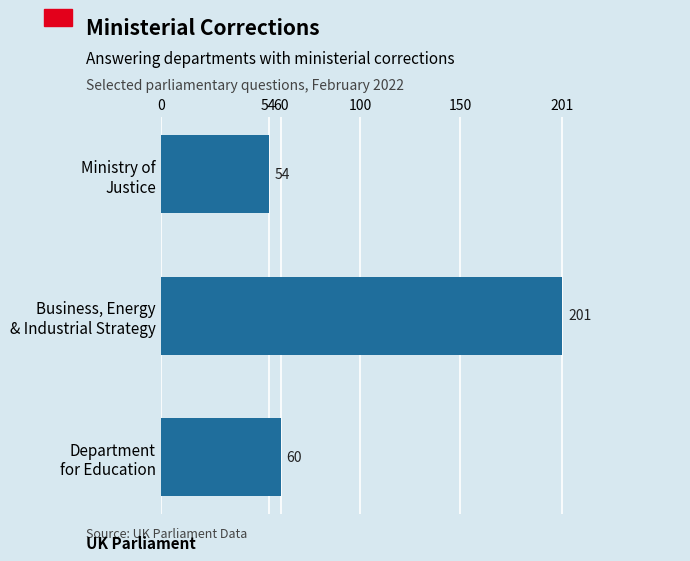

What is the smallest value displayed?

54